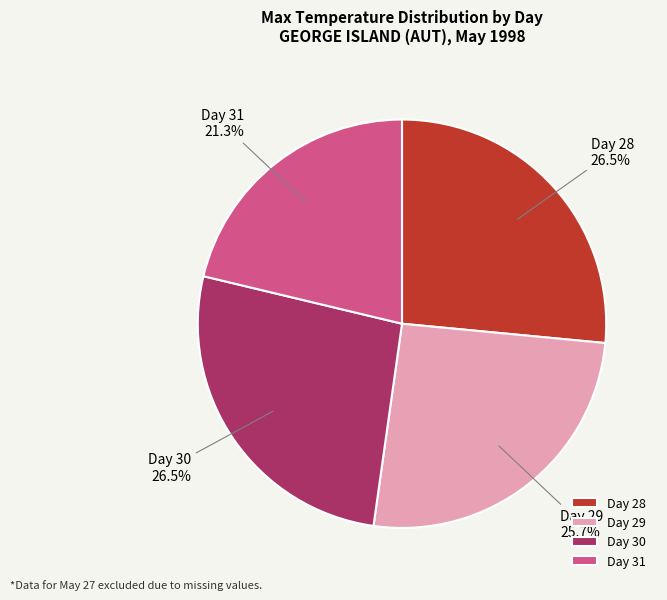

Which slice is the smallest?

Day 31